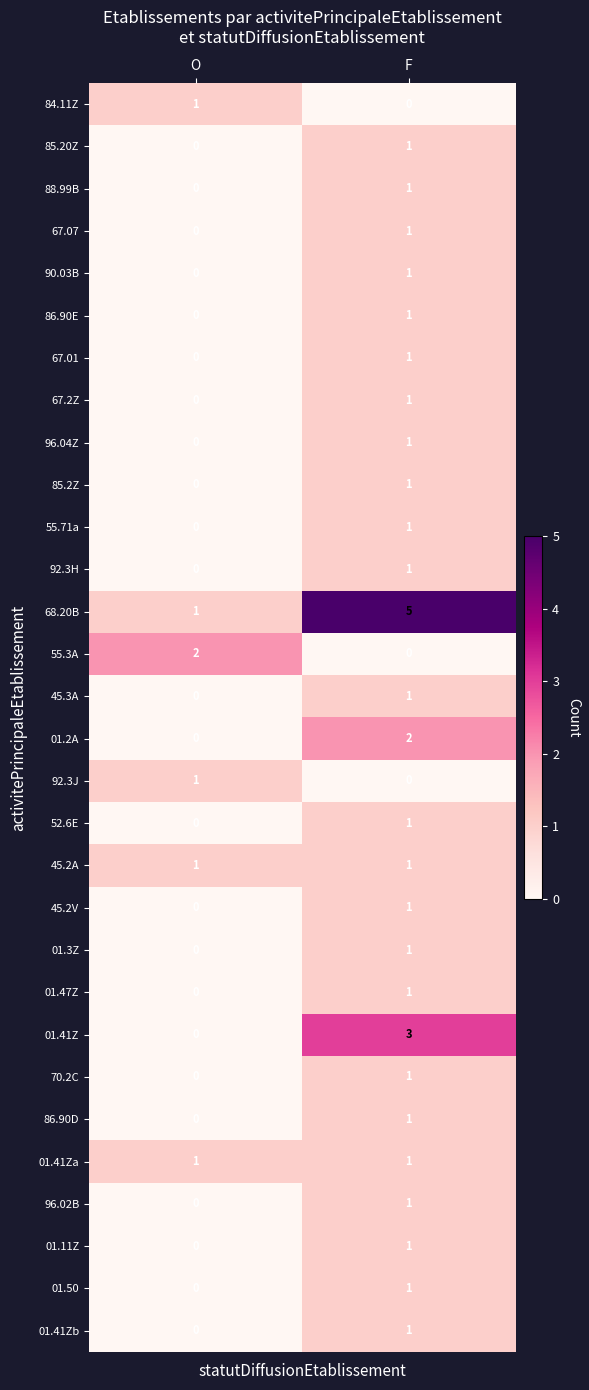

Which series has the largest total across all categories?

68.20B